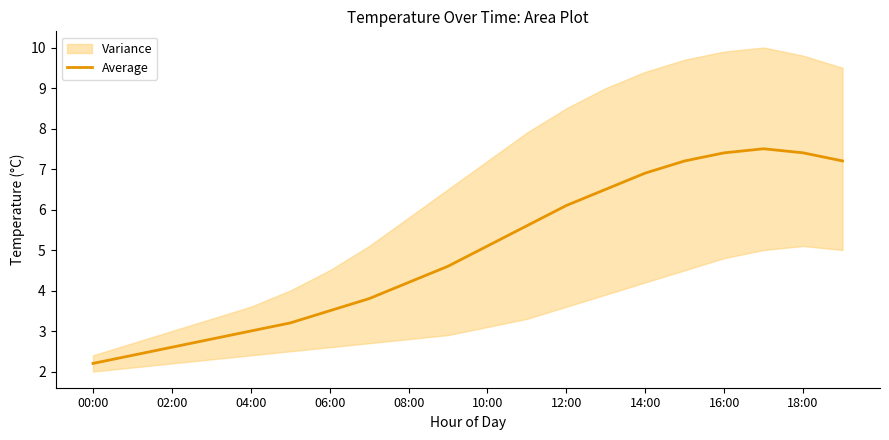

Reading right to left, what are all the values shown in this chart?

7.2	7.4	7.5	7.4	7.2	6.9	6.5	6.1	5.6	5.1	4.6	4.2	3.8	3.5	3.2	3.0	2.8	2.6	2.4	2.2